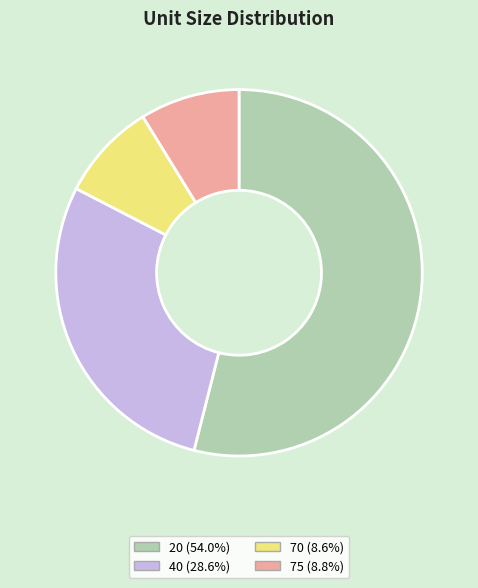

How many segments does this pie chart have?

4